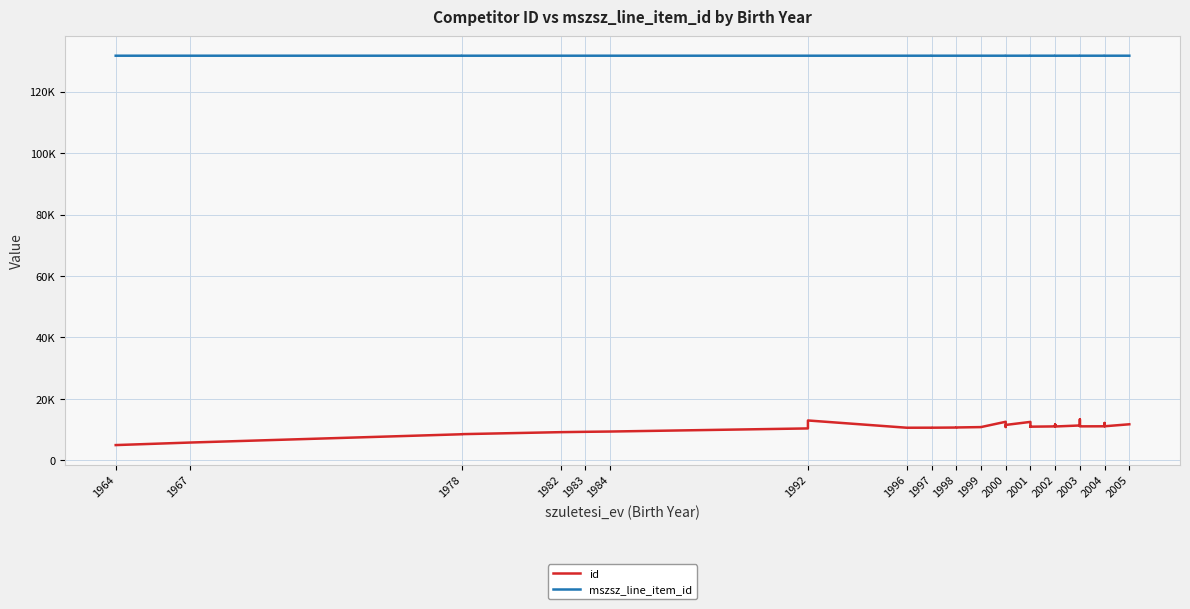

Reading left to right, list all the values displayed in this chart.

id: 4961	5784	8485	8519	9169	9278	9369	10381	12969	10607	10622	10616	10672	10693	10815	10818	12547	10847	11519	12506	10995	10976	10991	10945	10950	11039	11634	11569	11430	11554	11012	11342	11492	13322	11055	11077	11326	12148	11085	11730
mszsz_line_item_id: 131676	131678	131676	131677	131677	131676	131677	131678	131678	131678	131676	131677	131677	131677	131678	131678	131676	131677	131677	131676	131677	131677	131677	131678	131678	131676	131676	131676	131676	131678	131678	131676	131677	131677	131678	131676	131677	131677	131678	131678